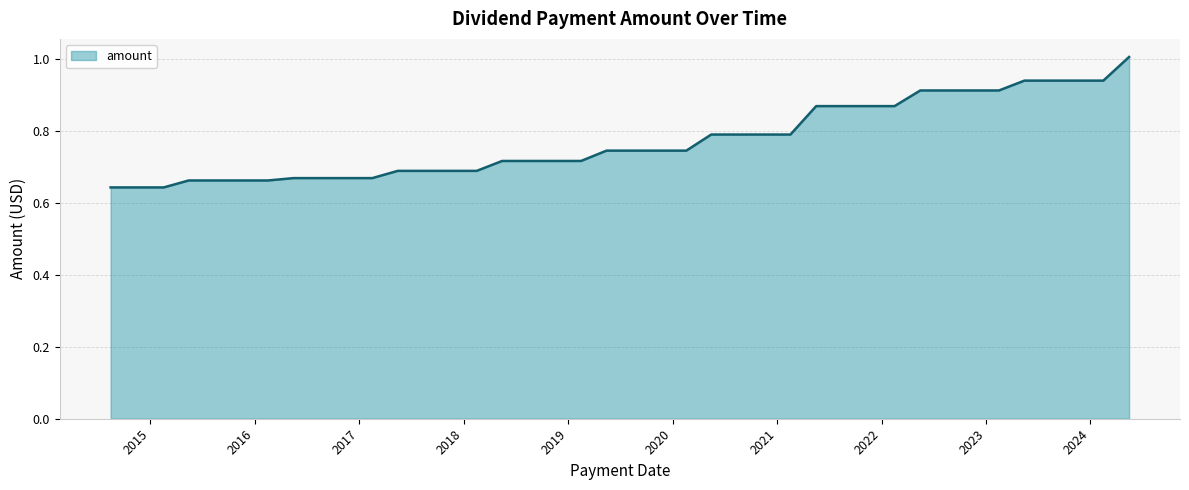

What is the sum of all values?

30.9